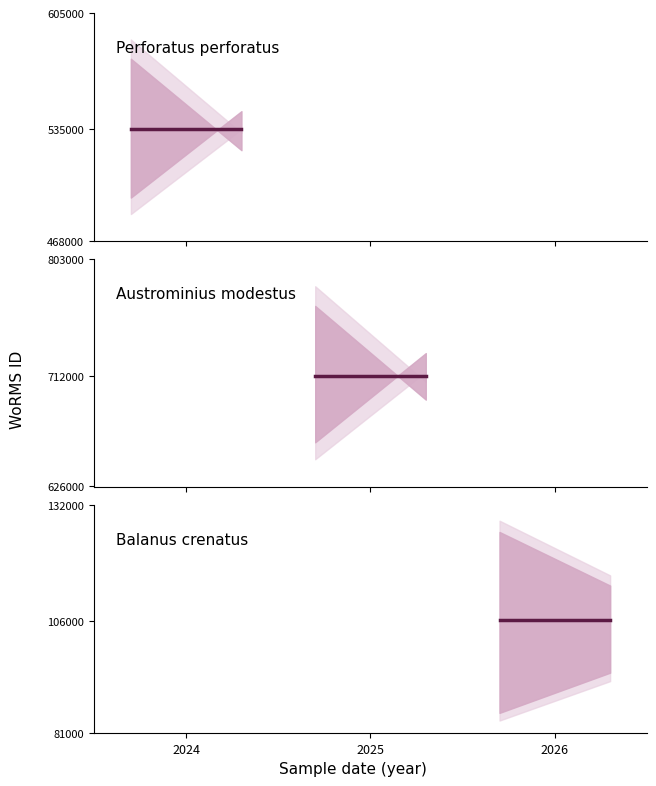

What is the average value of the Austrominius modestus series?

712167